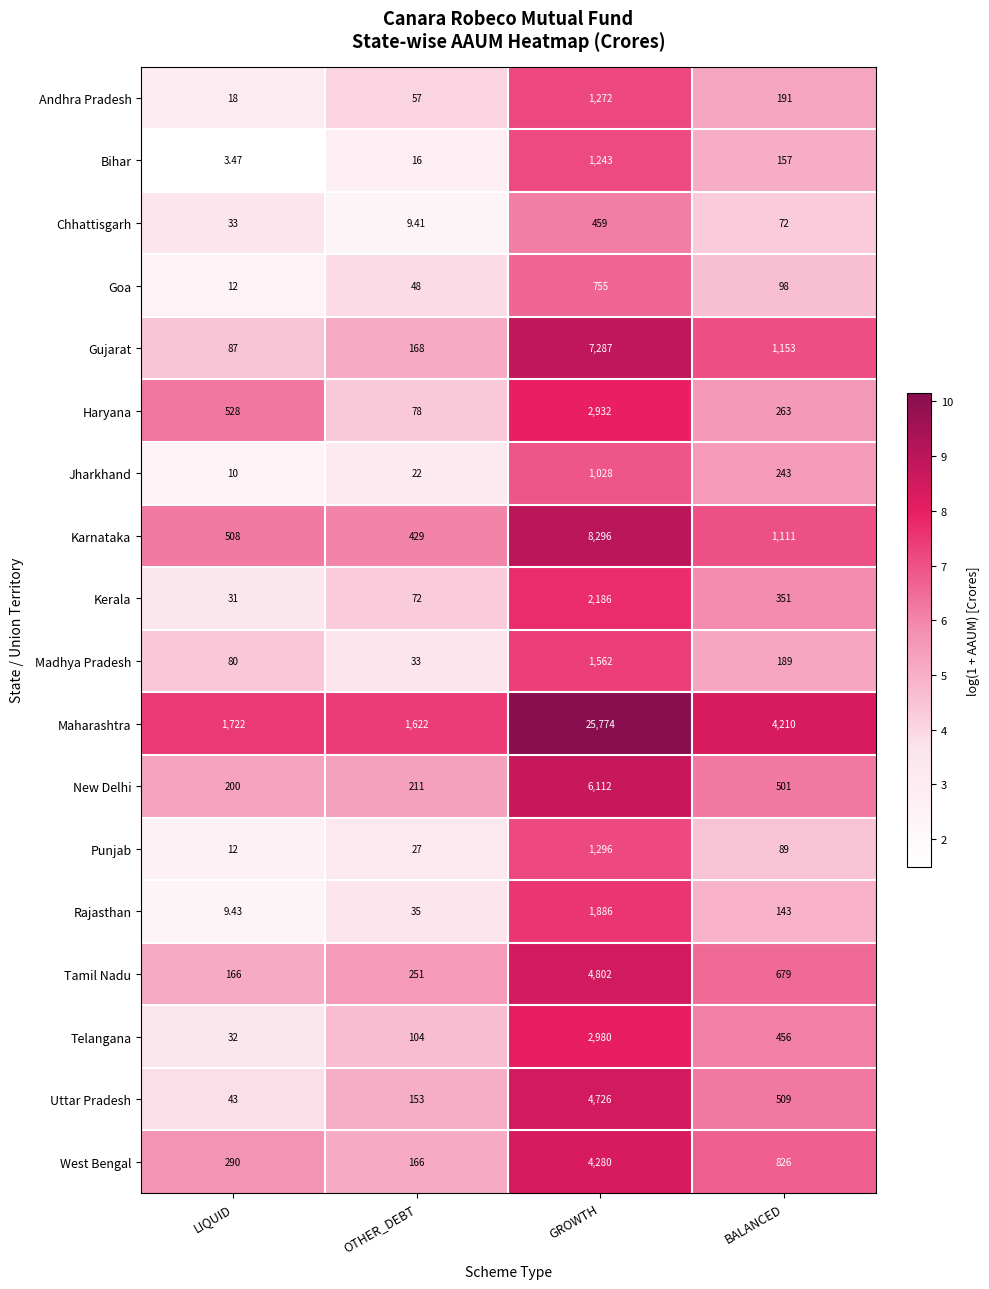

Where is Tamil Nadu nearest to the value 2484?

BALANCED